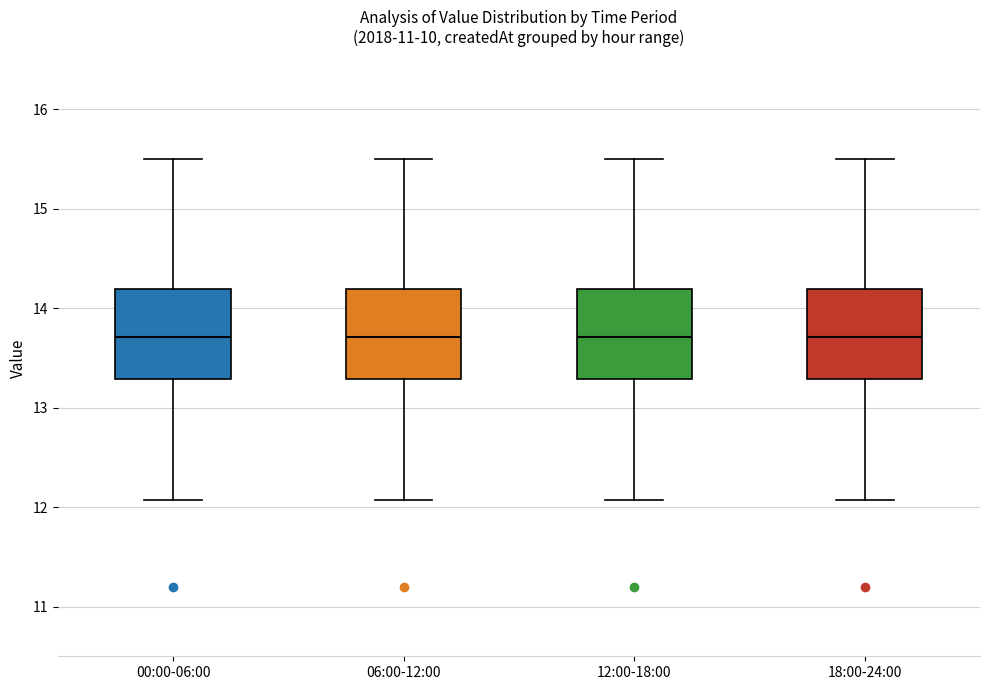

Reading left to right, read every box against the y-axis: the position of its median line, the range the box covers, and the ends of its whiskers. The values are not printed on the chart, so give them approximately, as read against the axis.

00:00-06:00: median 13.7, box 13.3 to 14.2, whiskers 12.1 to 15.5
06:00-12:00: median 13.7, box 13.3 to 14.2, whiskers 12.1 to 15.5
12:00-18:00: median 13.7, box 13.3 to 14.2, whiskers 12.1 to 15.5
18:00-24:00: median 13.7, box 13.3 to 14.2, whiskers 12.1 to 15.5